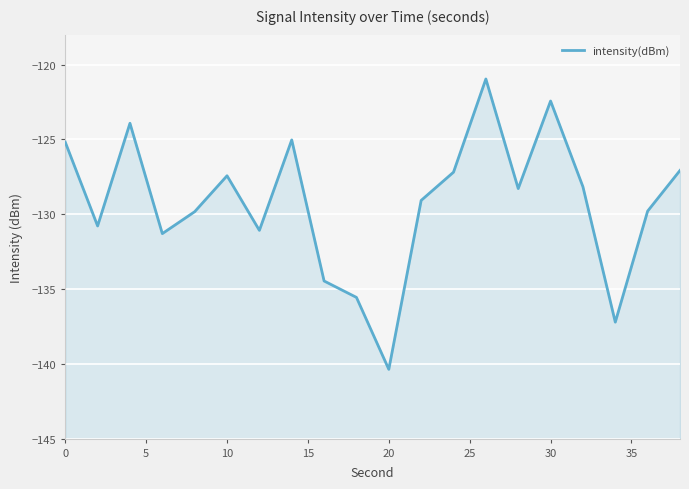

What is the difference between the second highest and second lowest values?

14.8